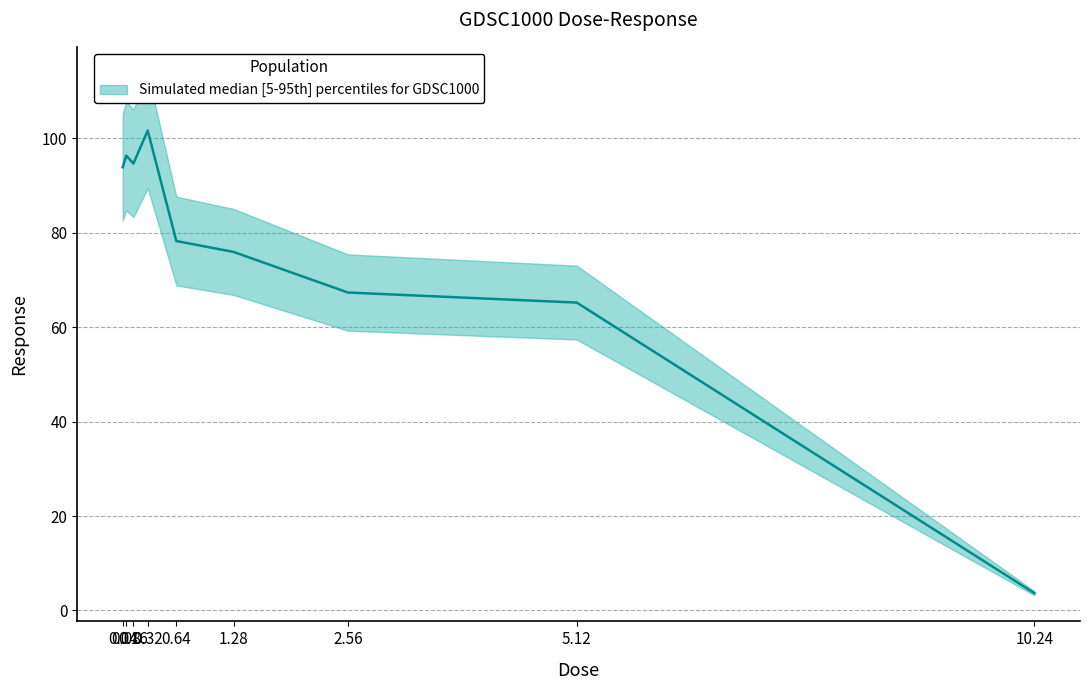

Which category has the highest value across all series?

0.32